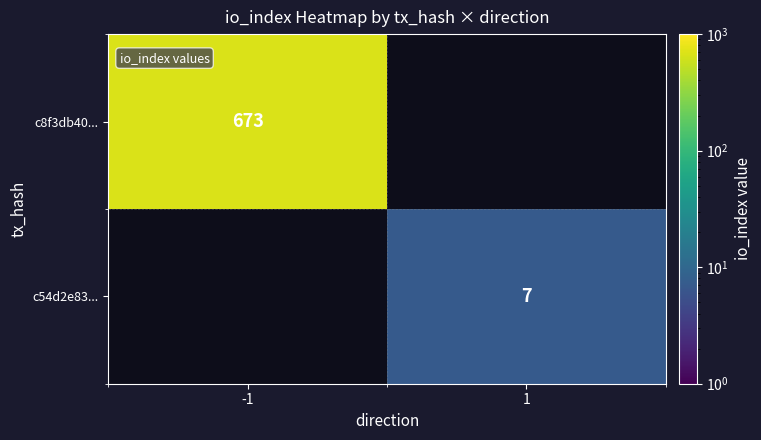

Count the number of categories in the chart.

2